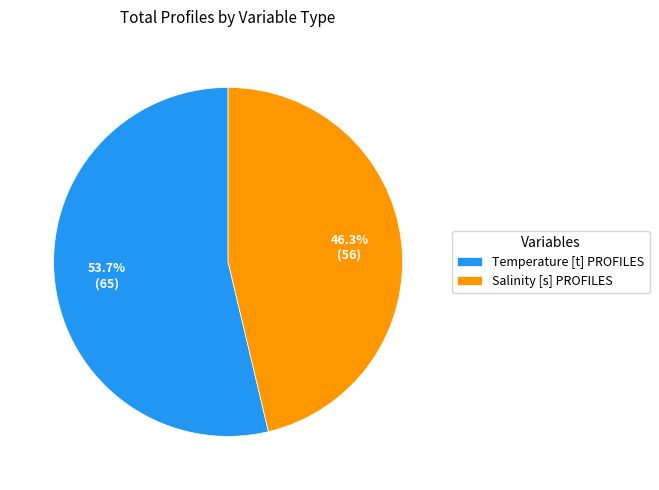

The Temperature [t] PROFILES slice represents 62% of the pie. True or false?

False